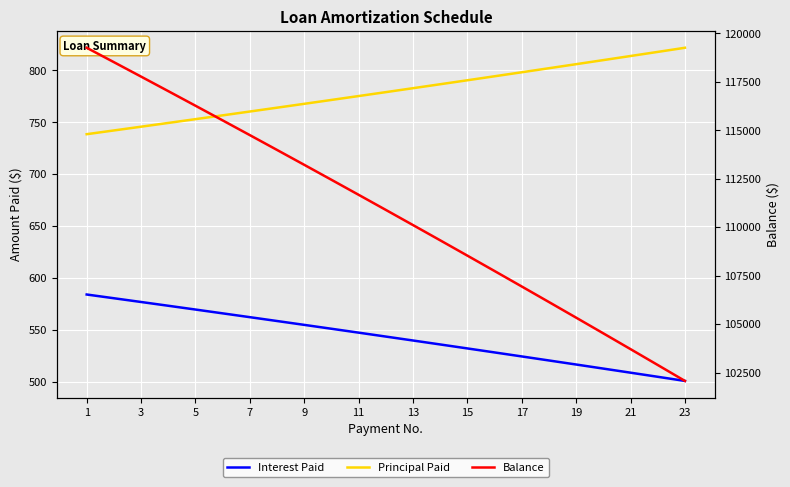

Is this an area chart (filled region under the line)?

No